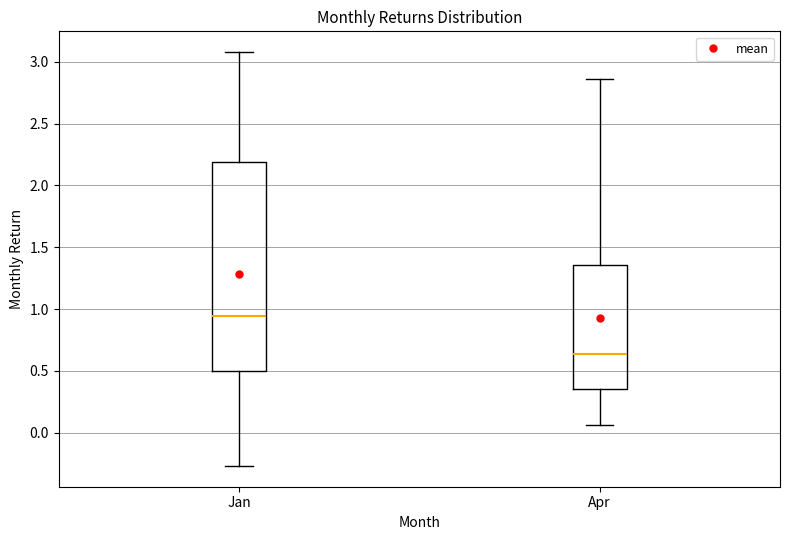

Reading left to right, transcribe this box plot: for each box, give where its median line is, the range the box spans, and where its two whiskers end, as read against the y-axis. The values are not printed on the chart, so give them approximately, as read against the axis.

Jan: median 0.95, box 0.50 to 2.20, whiskers -0.25 to 3.10
Apr: median 0.65, box 0.35 to 1.35, whiskers 0.05 to 2.85